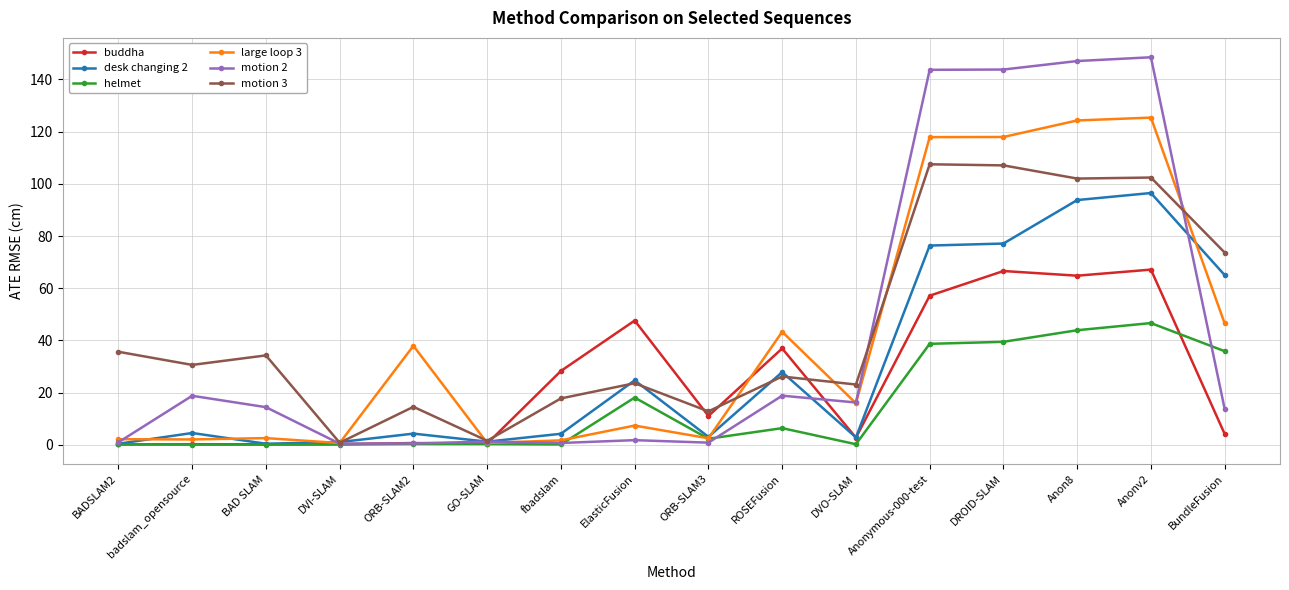

Which series has the widest spread of values?

motion 2